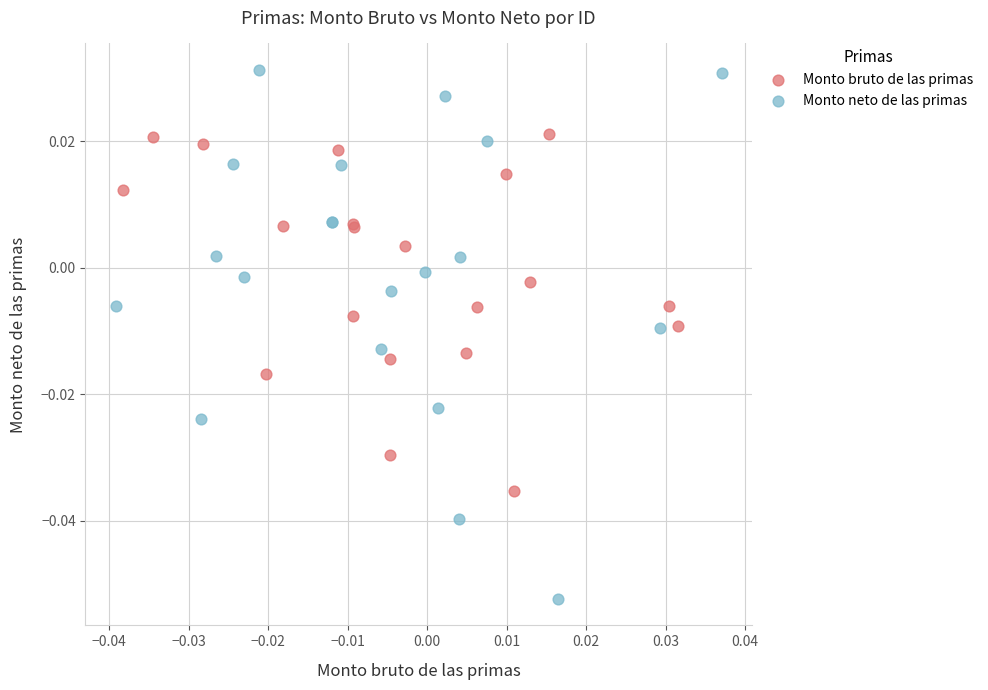

Which series reaches the maximum Y coordinate?

Monto neto de las primas